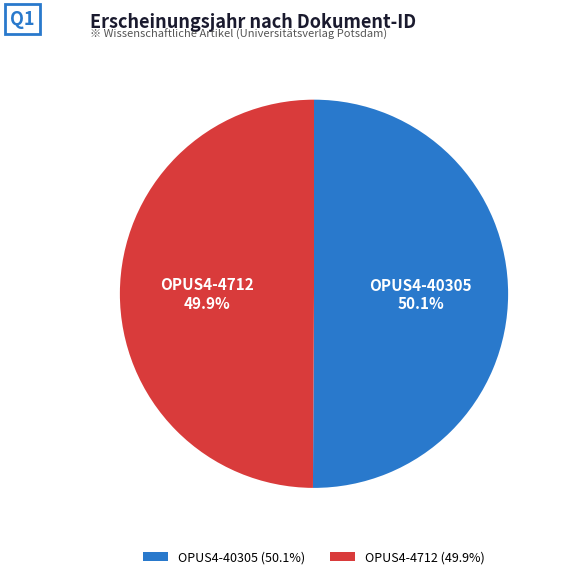

The OPUS4-40305 slice represents 50% of the pie. True or false?

True